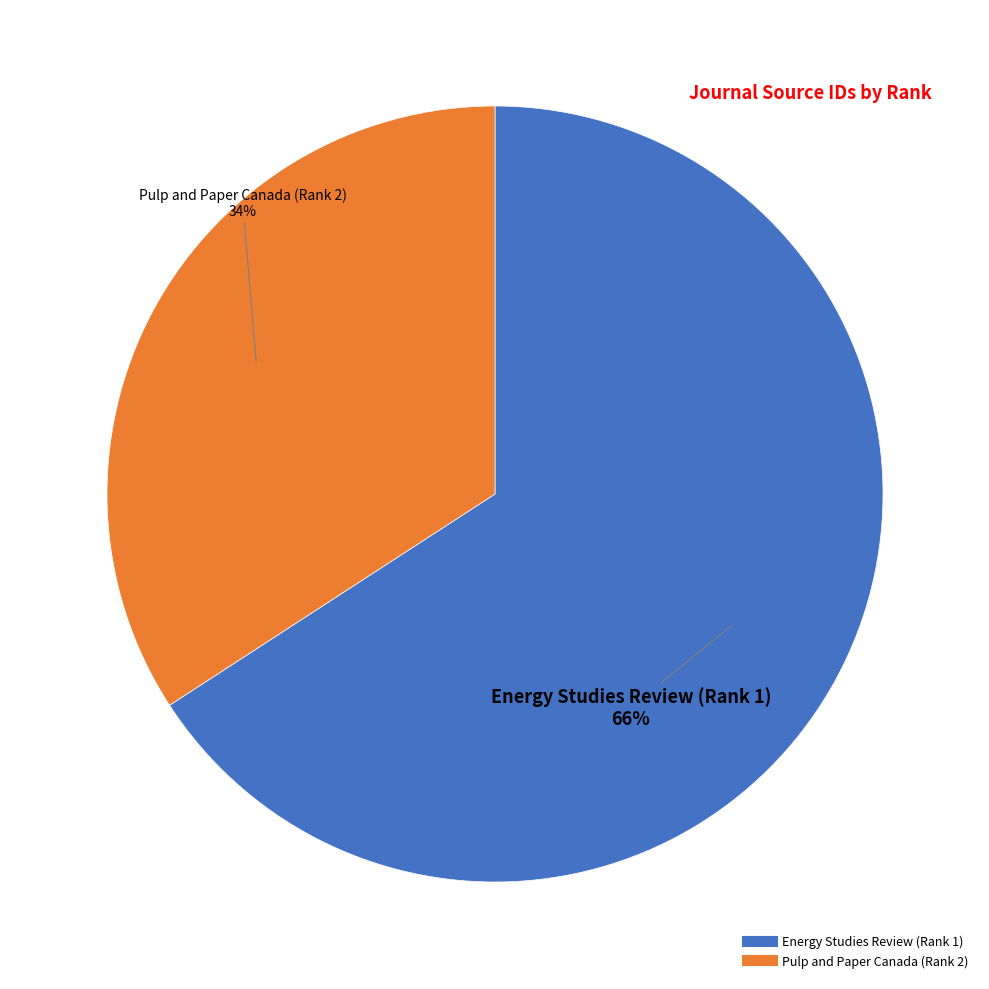

Which slice is the largest?

Energy Studies Review (Rank 1)